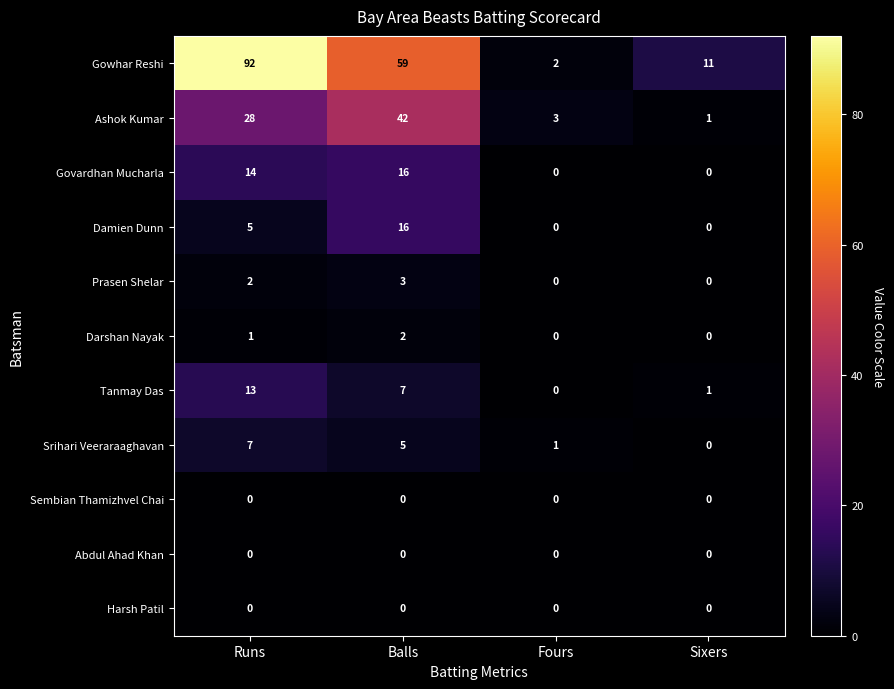

What is the sum of the Govardhan Mucharla values at Runs and Sixers?

14